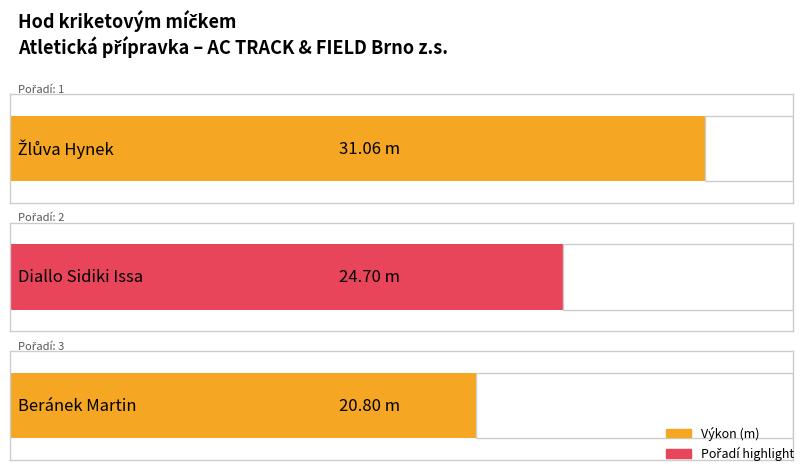

What position from the right is Diallo Sidiki Issa?

2